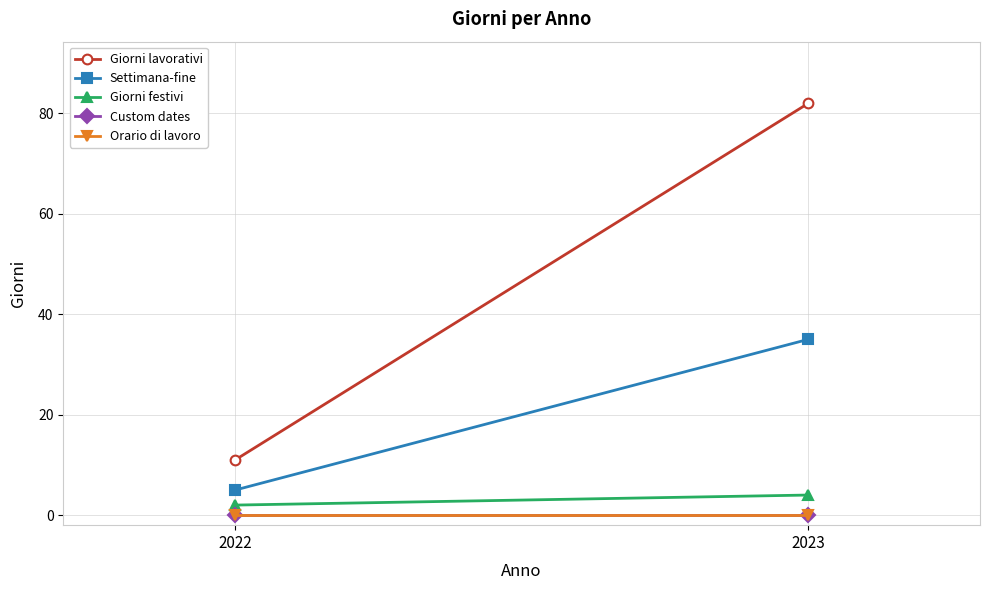

Which series has the widest spread of values?

Giorni lavorativi